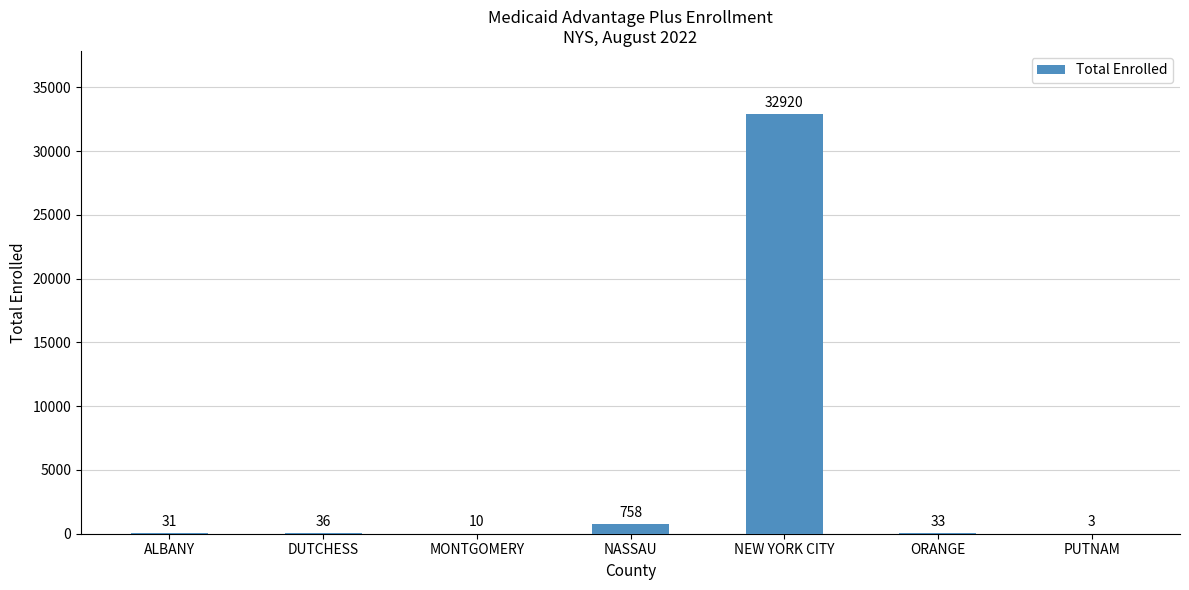

Which category has the highest value across all series?

NEW YORK CITY